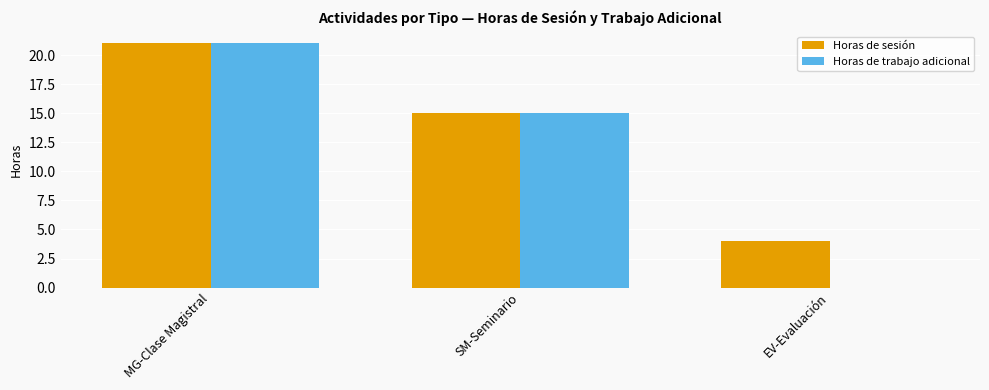

Which series has the largest total across all categories?

Horas de sesión